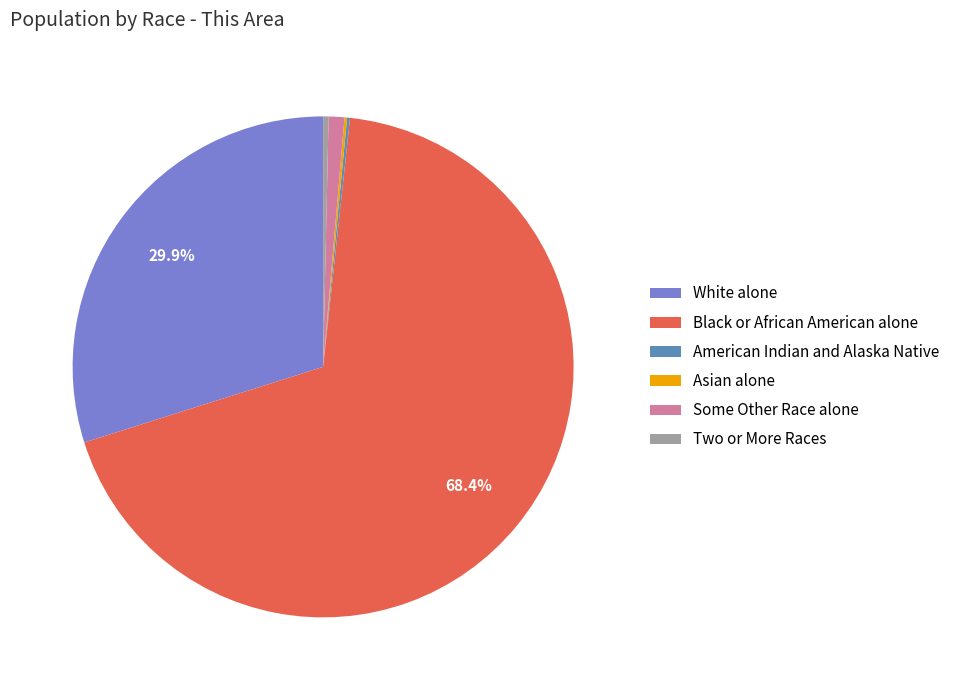

To the nearest percent, what is the average slice percentage?

17%